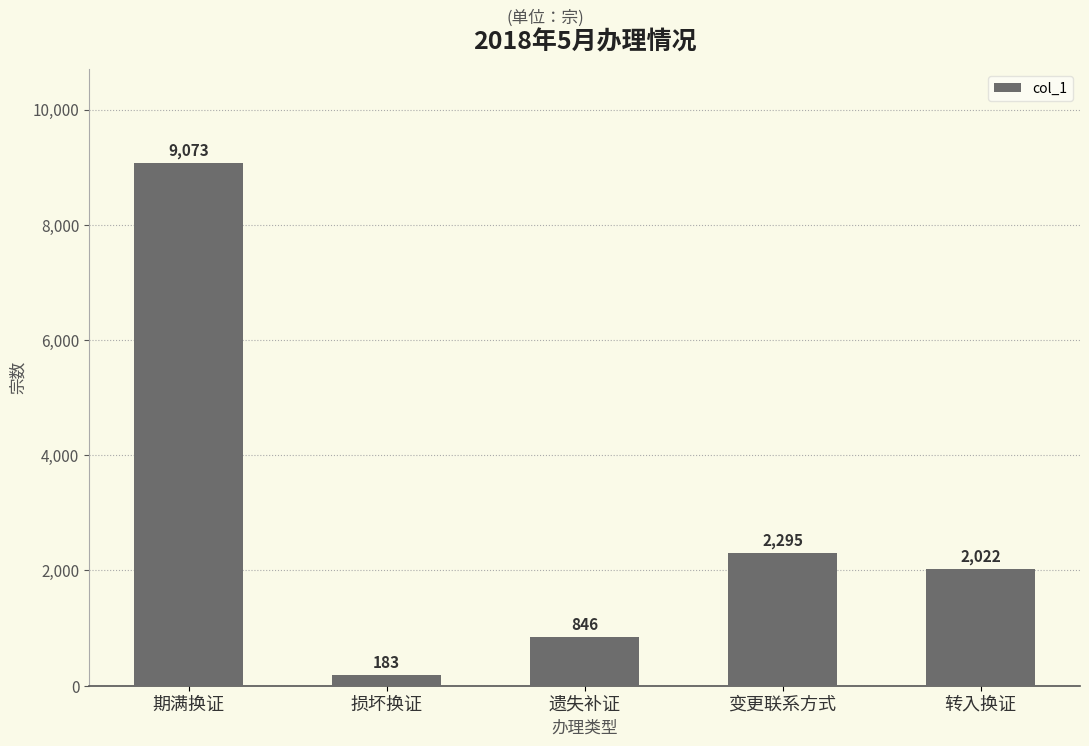

Reading left to right, list all the values displayed in this chart.

9073	183	846	2295	2022